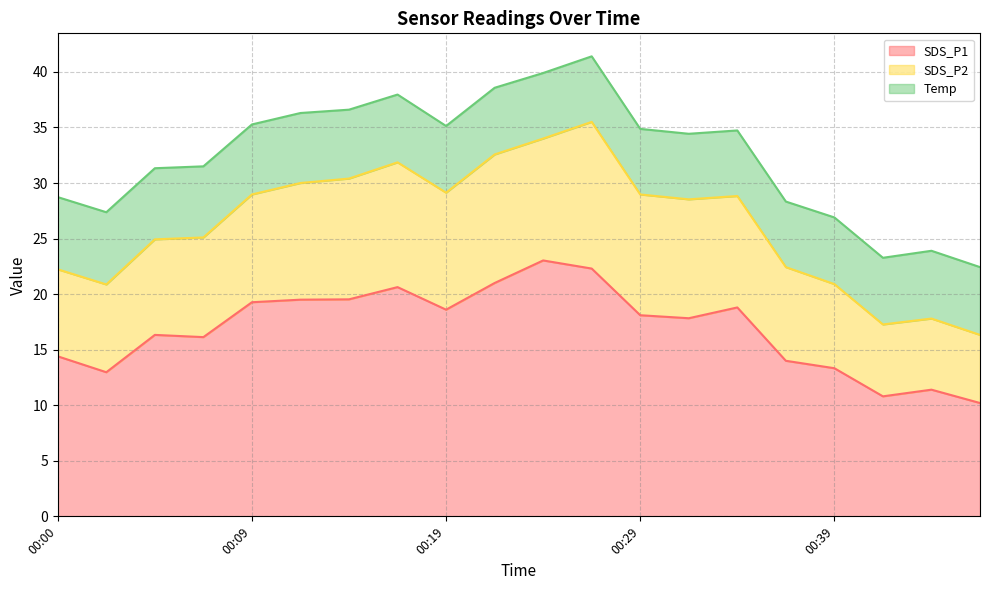

At which category does SDS_P2 reach its first local peak?

00:17